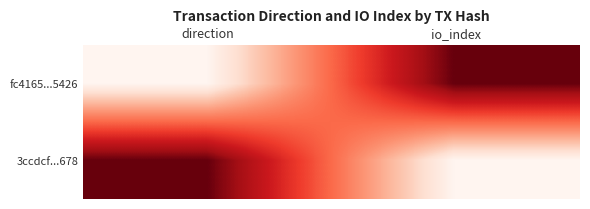

How many series are shown in this chart?

2